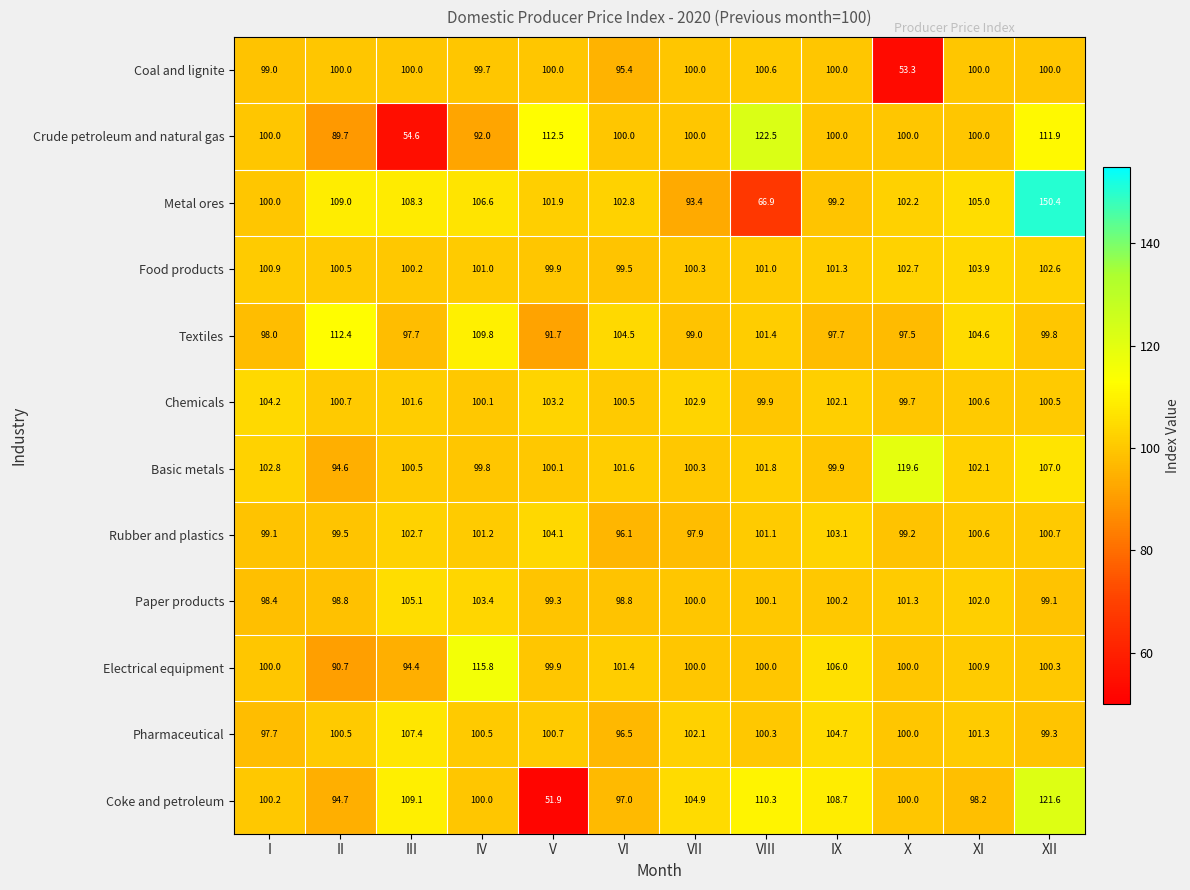

At which category does the chart reach its peak across all series?

XII